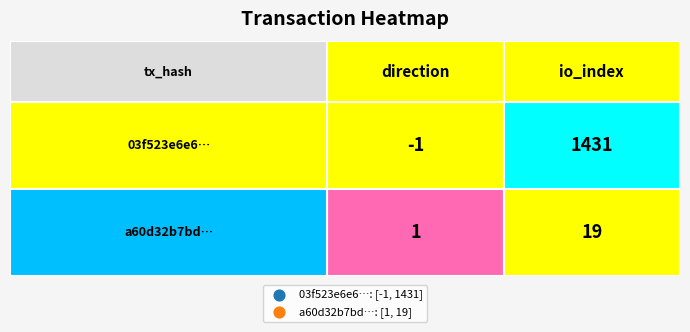

Rank the series by their average value, from lowest to highest.

a60d32b7bdf533d532efe38eee5b0ee5a7d90ce, 03f523e6e630e233a168e80051addfda84c655e